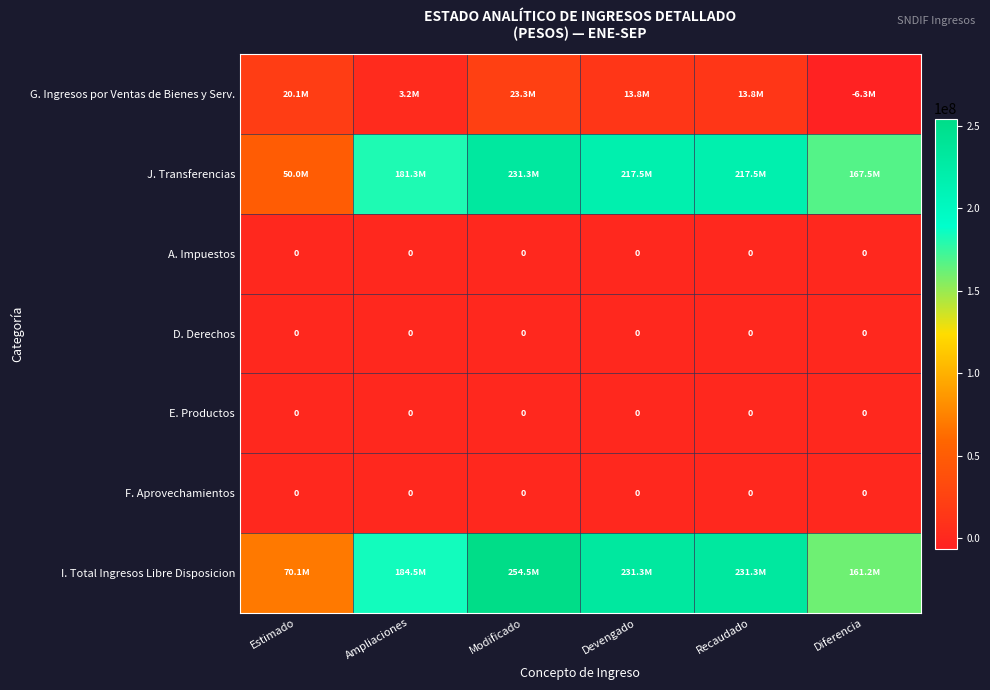

At Recaudado, list the series in order from smallest to largest.

A. Impuestos, D. Derechos, E. Productos, F. Aprovechamientos, G. Ingresos por Ventas de Bienes y Serv., J. Transferencias, I. Total Ingresos Libre Disposicion